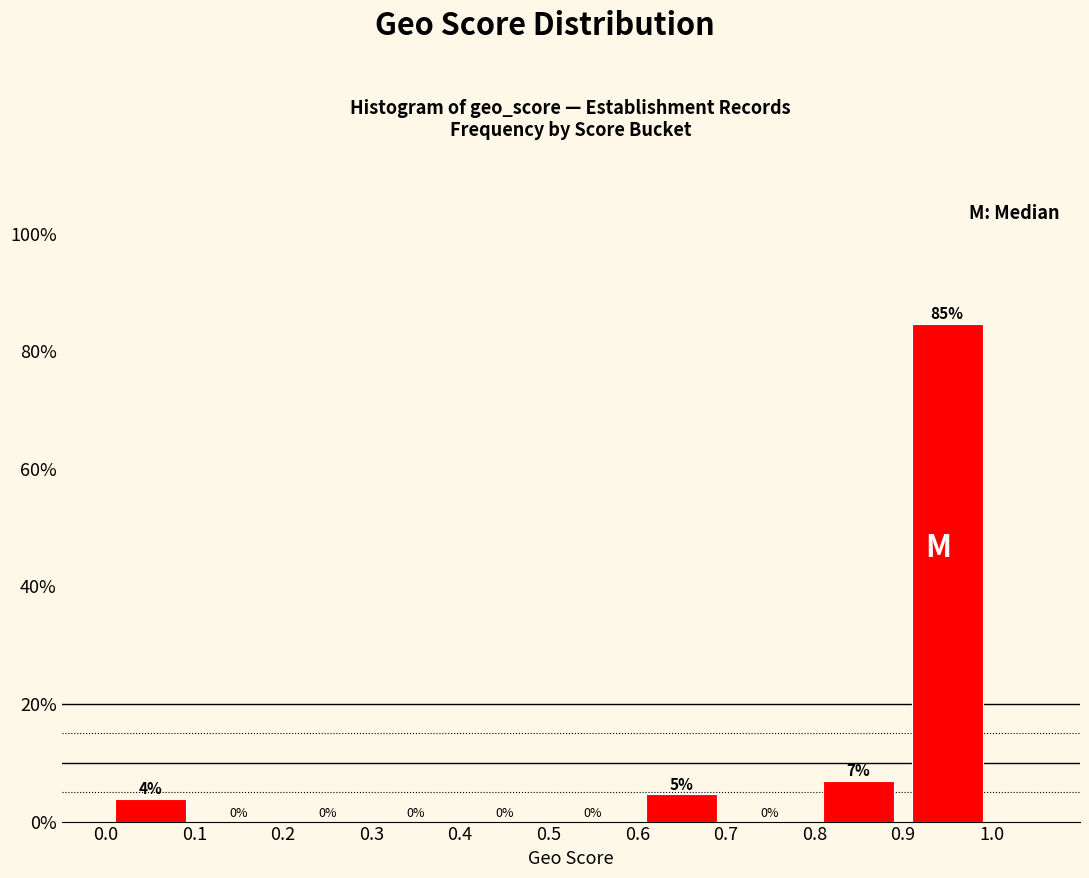

Over which range of the x-axis is the bar tallest?

0.9 to 1.0